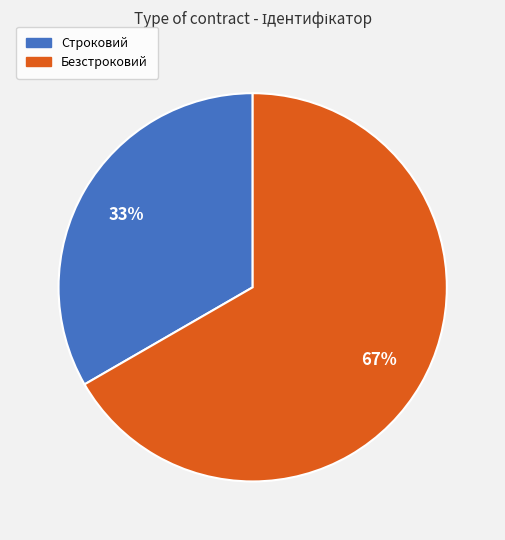

What is the ratio of the value at Строковий to the value at Безстроковий?

0.5